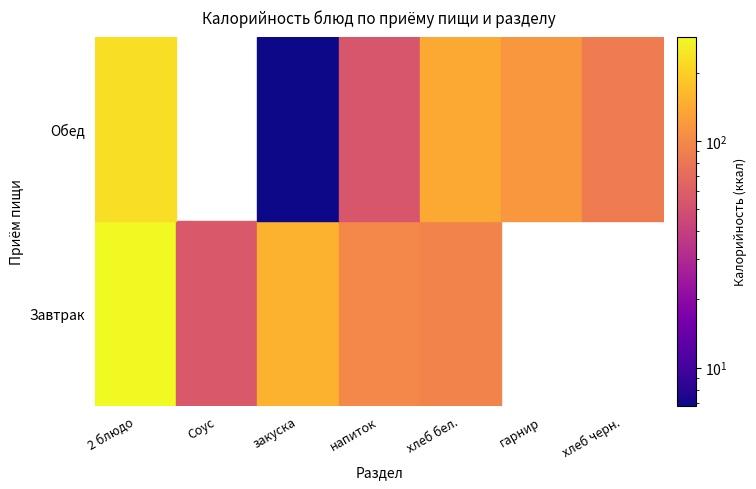

Rank the series by their maximum value, from lowest to highest.

Обед, Завтрак